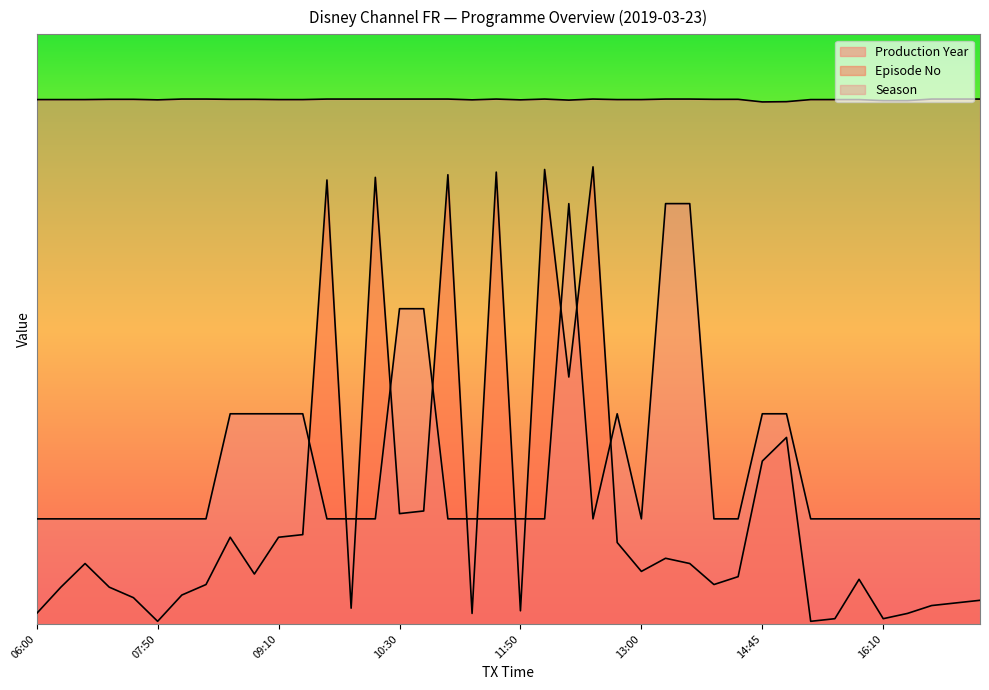

Where does the Episode No series first go above 171?

06:50